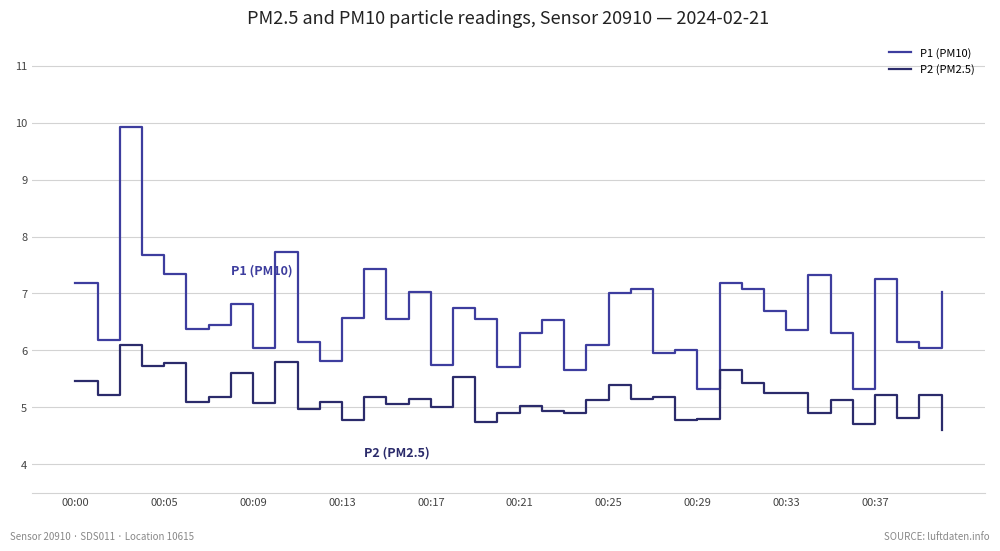

Rank the series by their maximum value, from highest to lowest.

P1 (PM10), P2 (PM2.5)